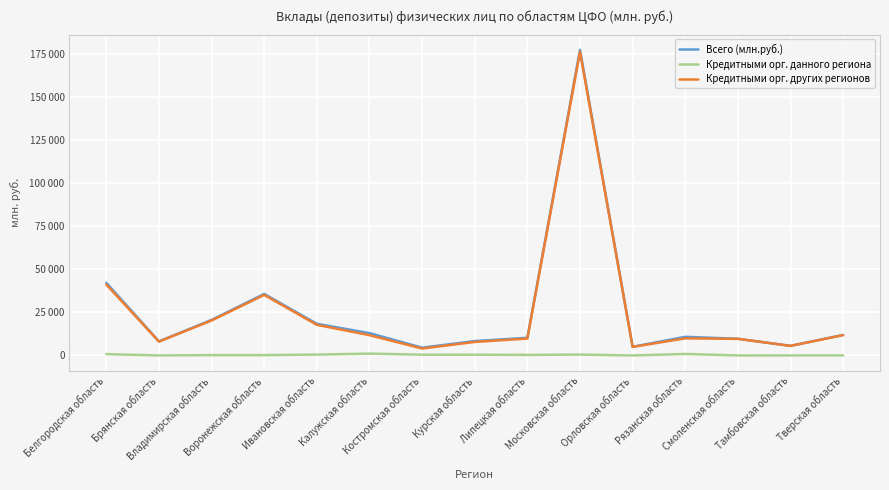

At which label does Кредитными орг. данного региона first exceed 320?

Белгородская область